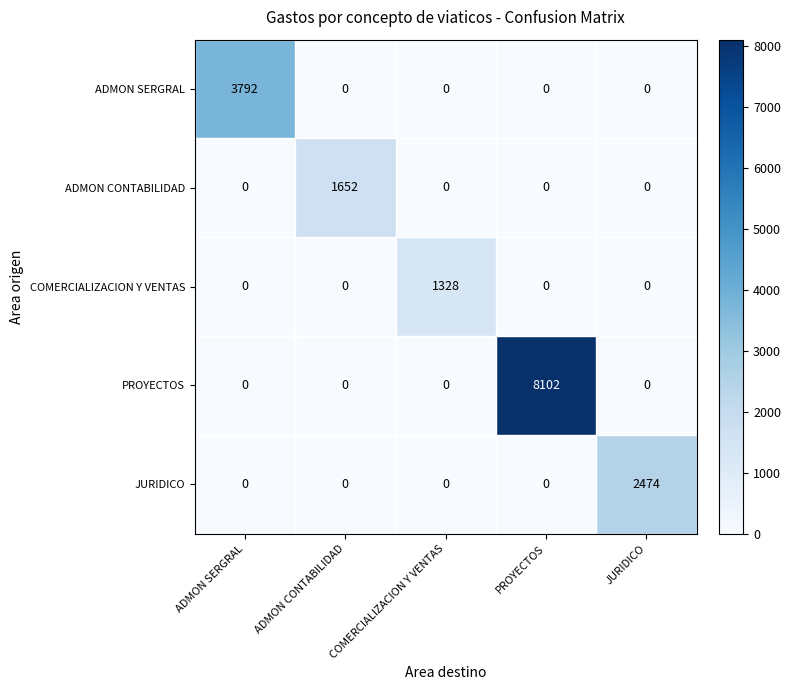

True or false: JURIDICO has a value of -1164 at PROYECTOS.

False